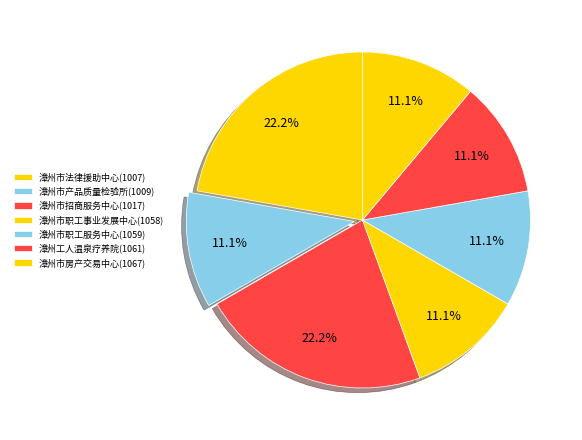

Is it true that 漳州市职工服务中心(1059) is 4% of the pie?

False